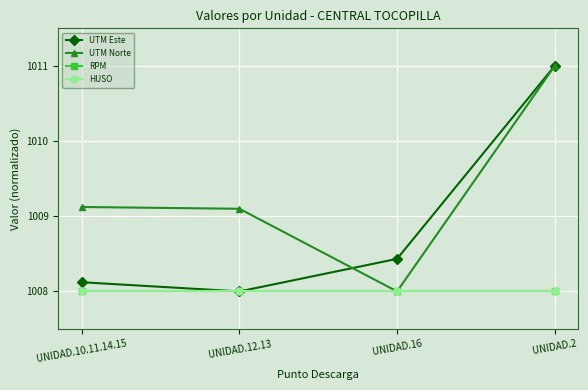

Does the chart have visible grid lines?

Yes